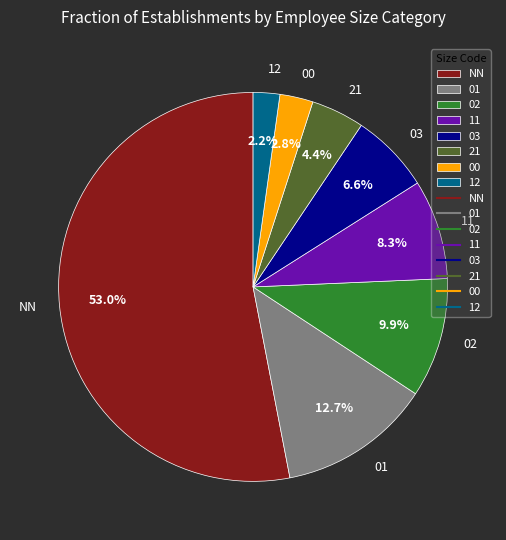

Does NN represent more than half of the total?

Yes